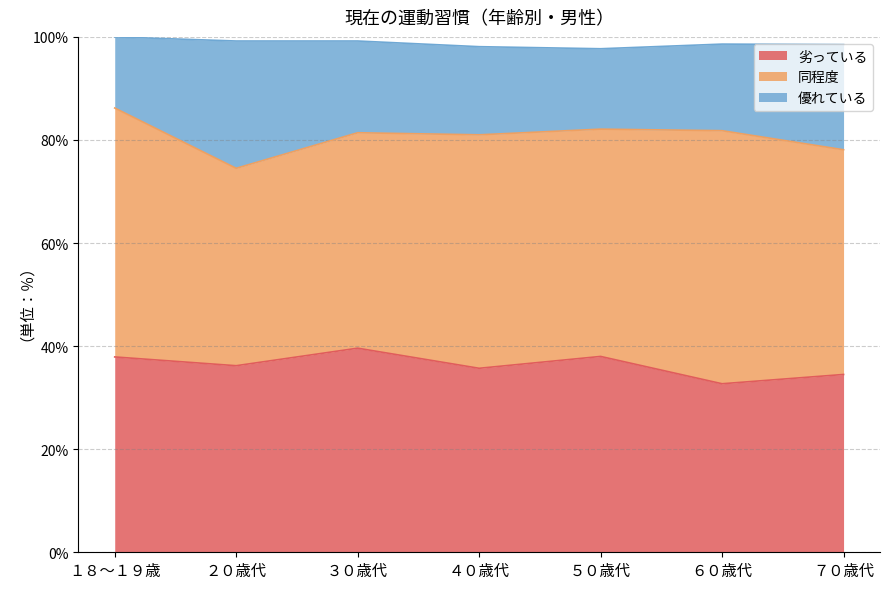

What is the label of the 3rd point from the right?

５０歳代